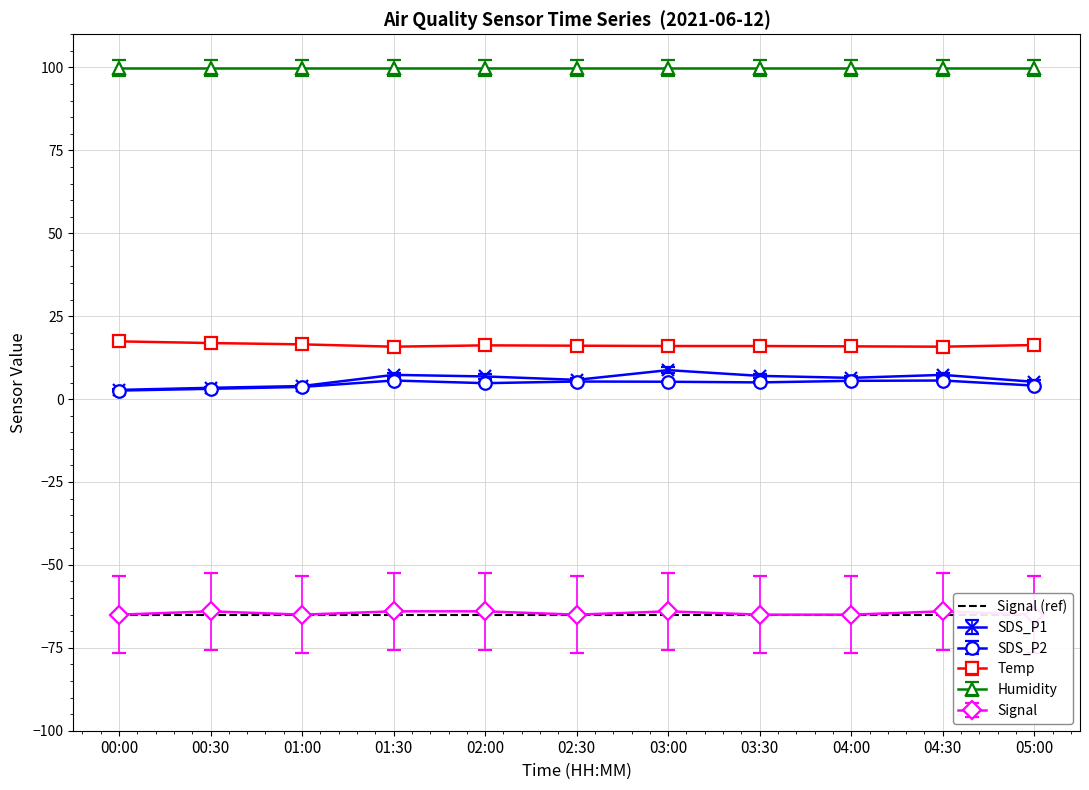

True or false: SDS_P2 and Temp intersect in this chart.

False